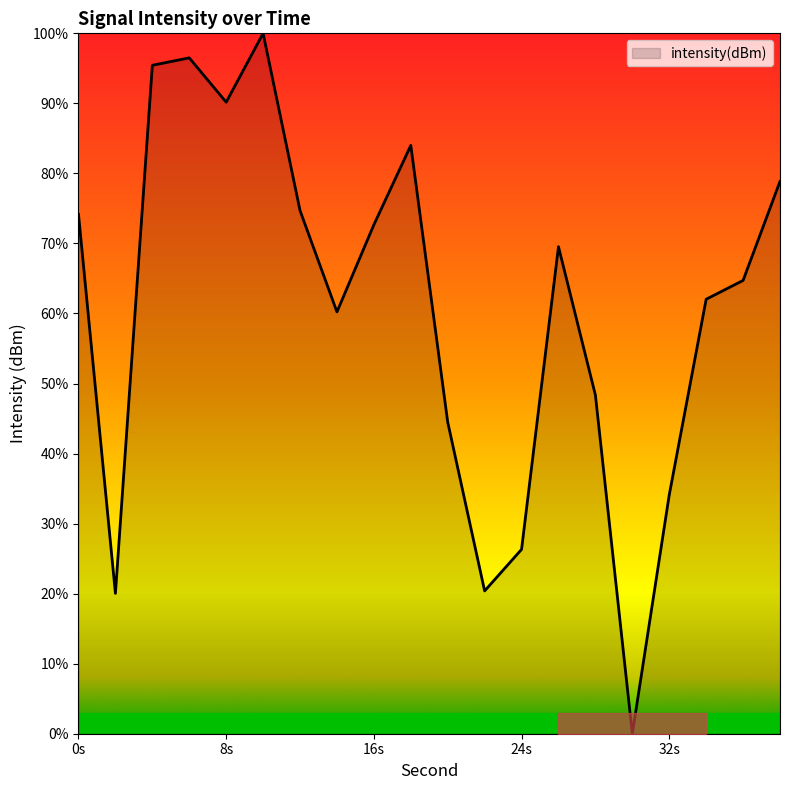

What is the difference between the maximum and minimum values?

100.0